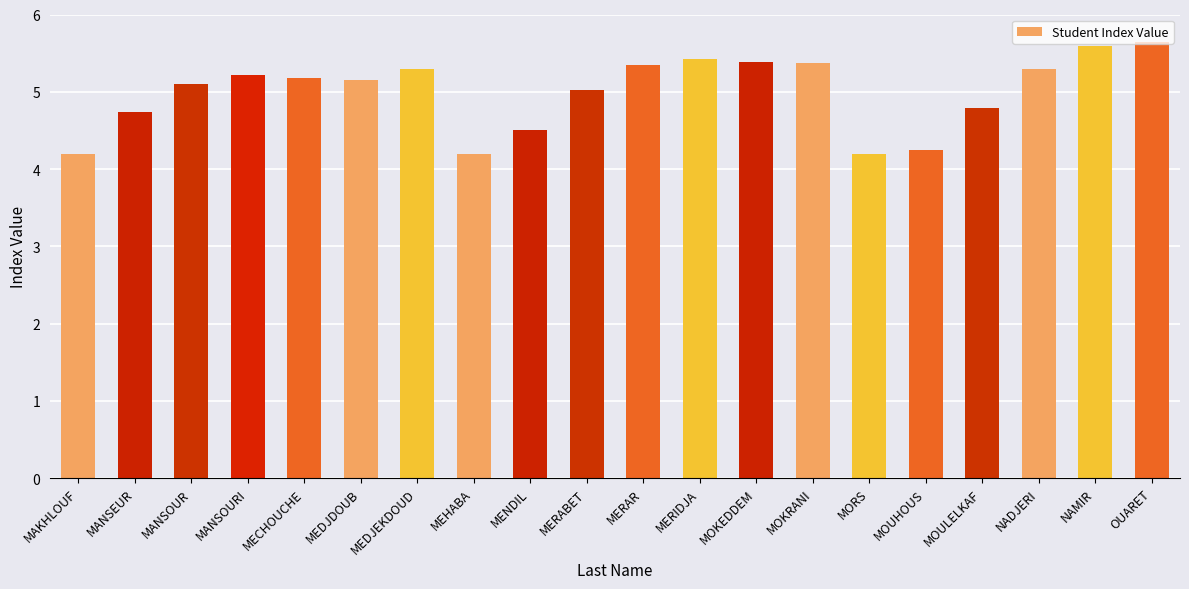

The chart shows a value of 2.0 at MANSEUR. True or false?

False